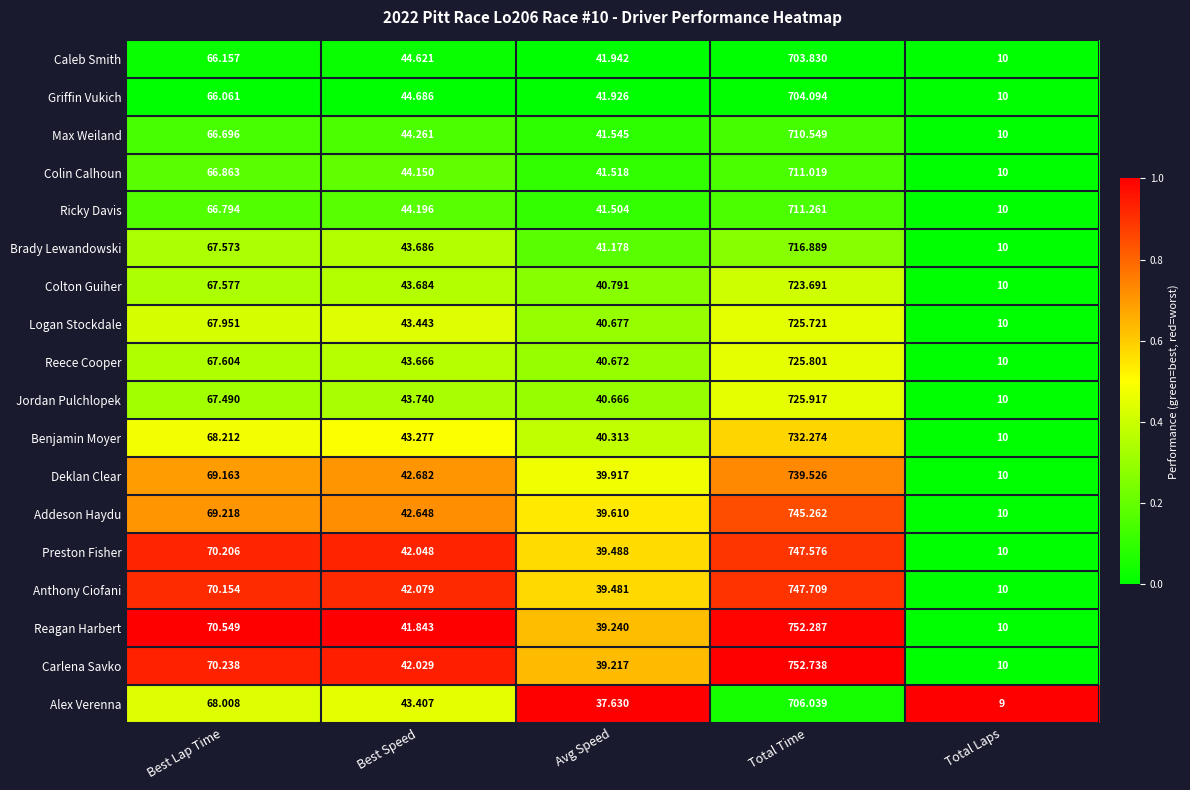

Between Best Lap Time and Avg Speed, which series saw the biggest shift?

Reagan Harbert